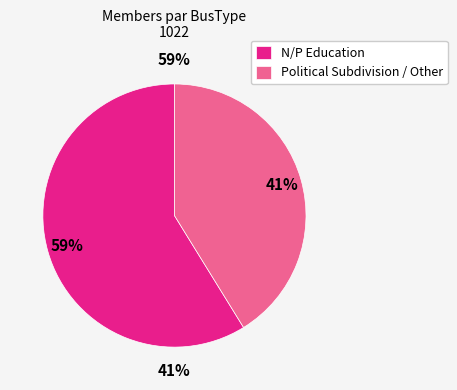

Is the sum of Unknown and Other greater than half?

No